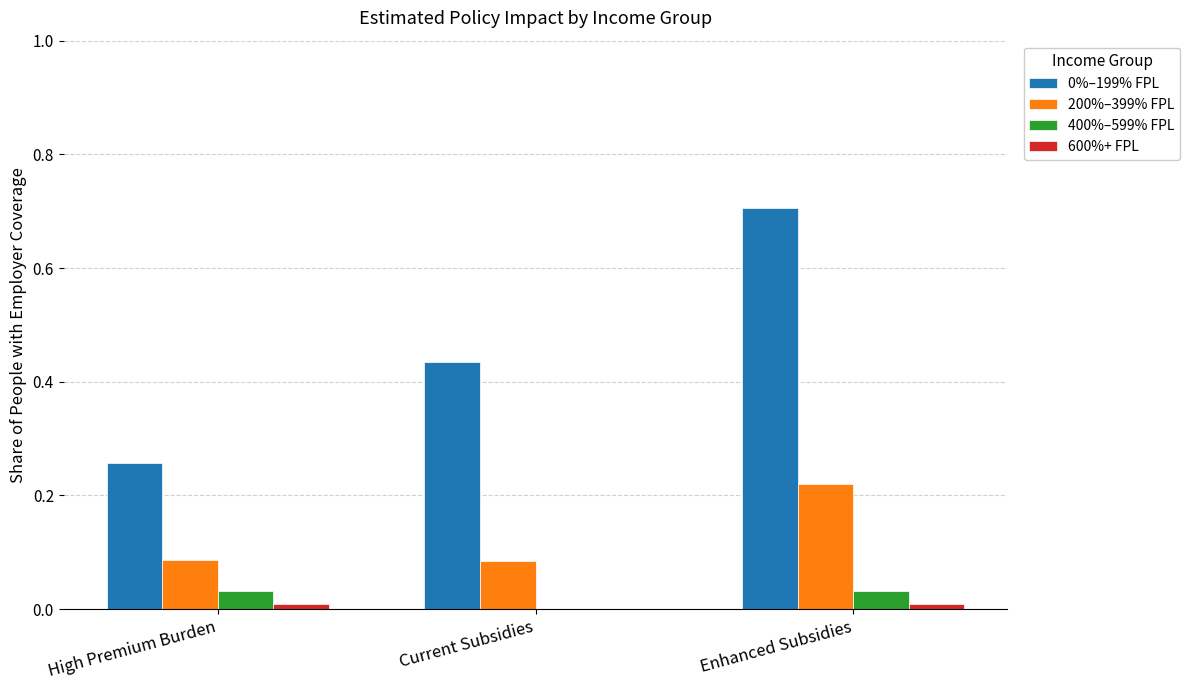

Where is 400%–599% FPL nearest to the value 0?

Current Subsidies